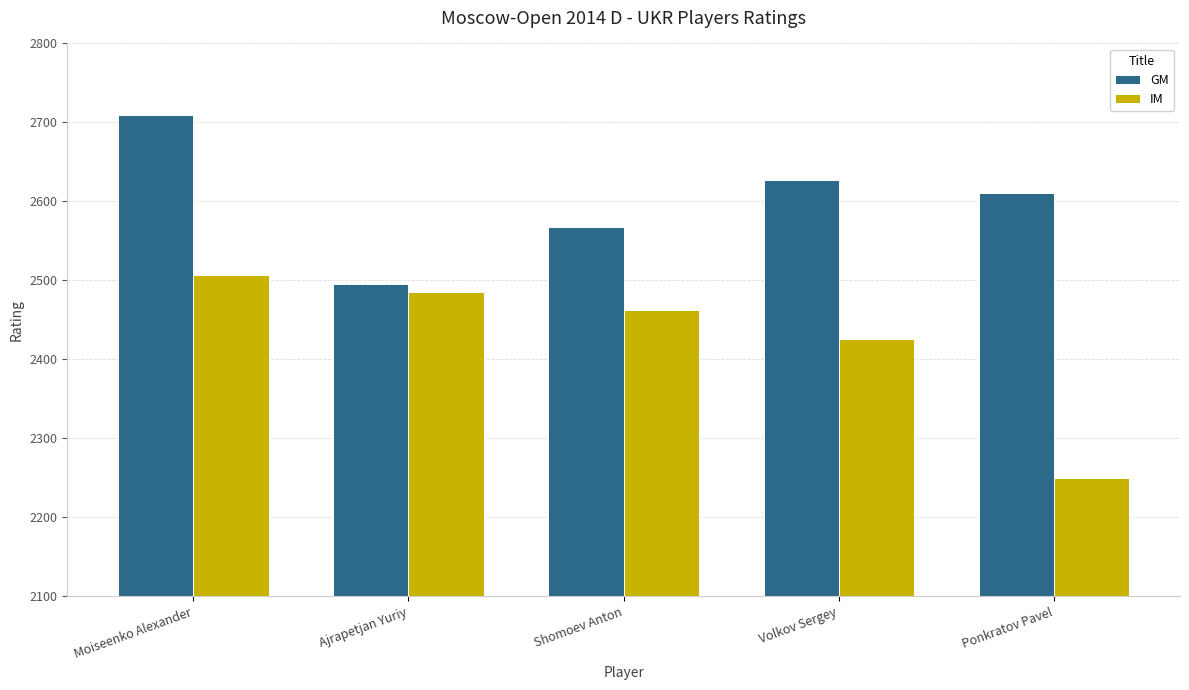

Read the IM value at Ponkratov Pavel.

2250